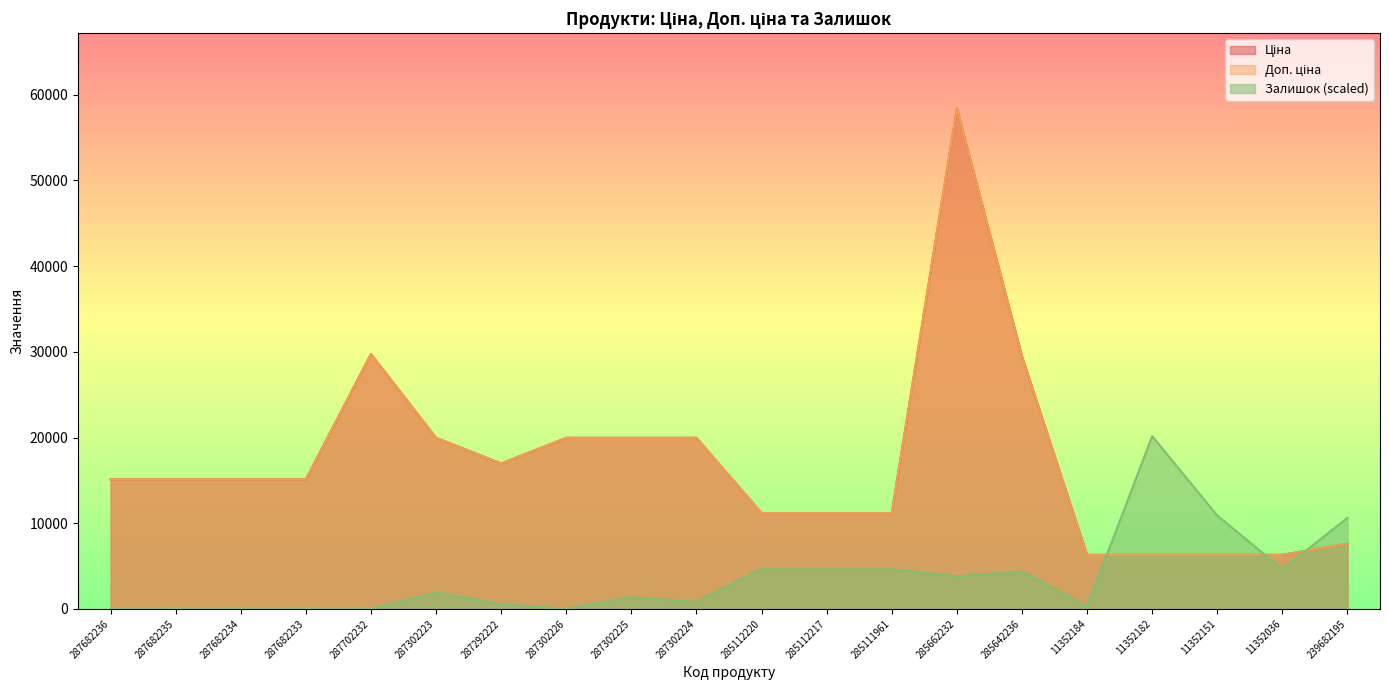

How many data points in Залишок are above 1906?

10